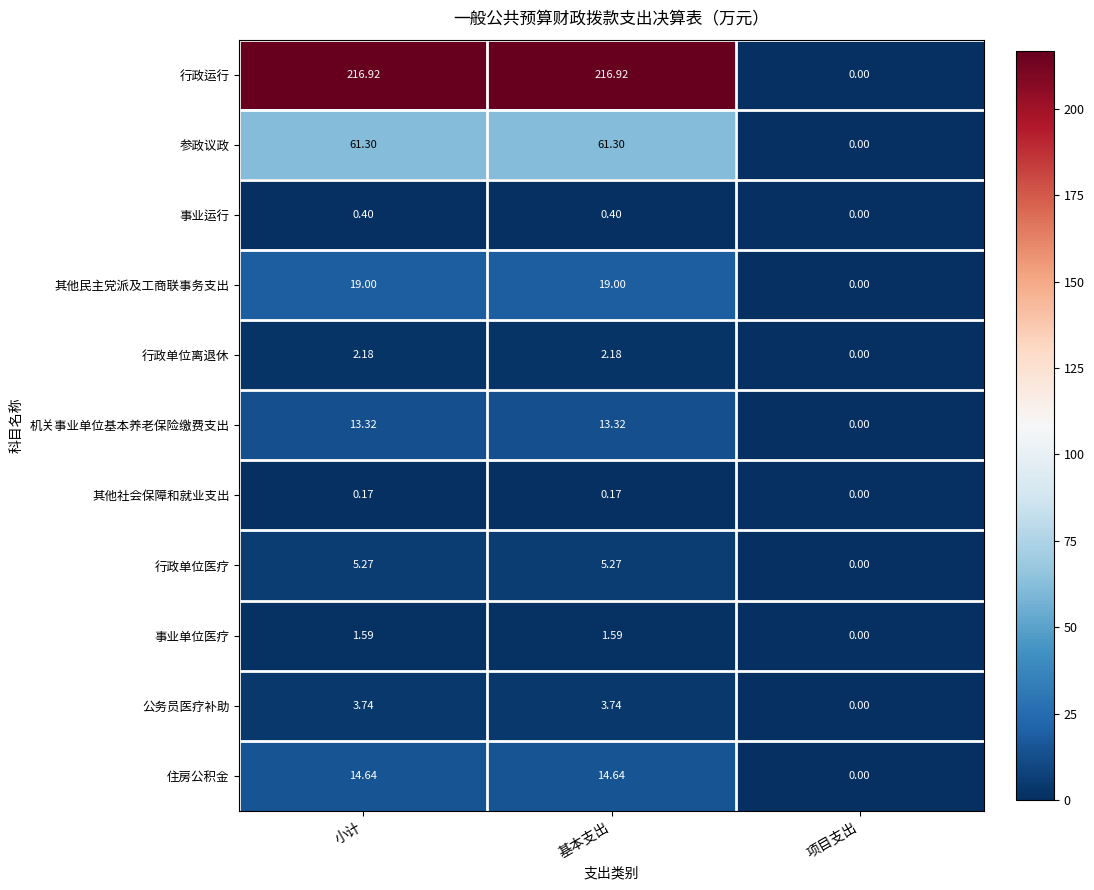

Count the number of categories in the chart.

3